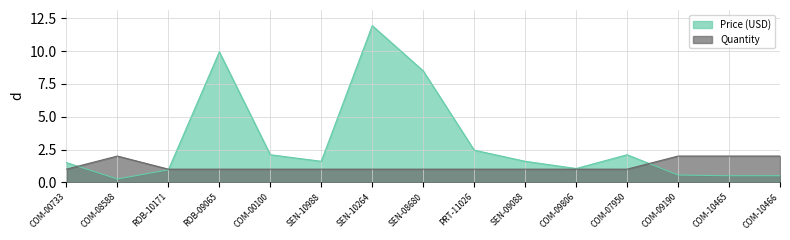

After their last crossing, which series has the higher values: Quantity or Price (USD)?

Quantity